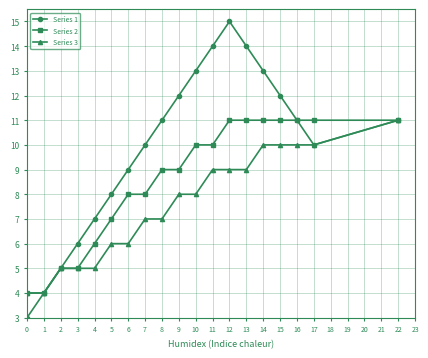

What is the total value across all series at 2?

15